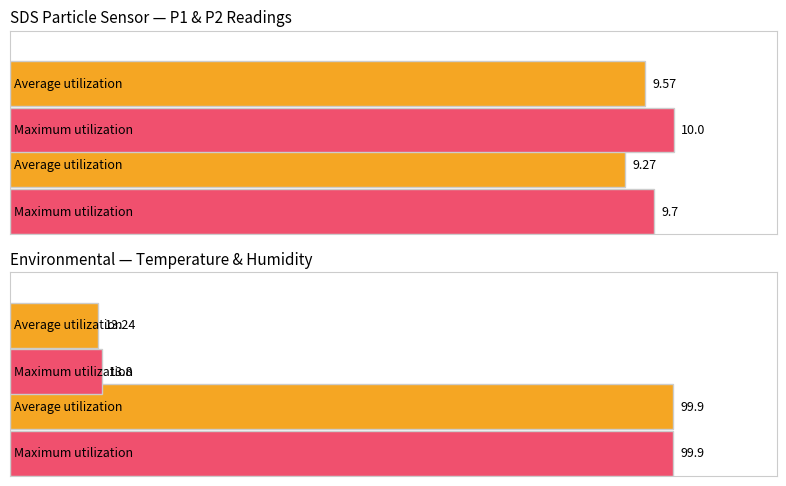

What are all the series names shown in the legend?

Average utilization, Maximum utilization